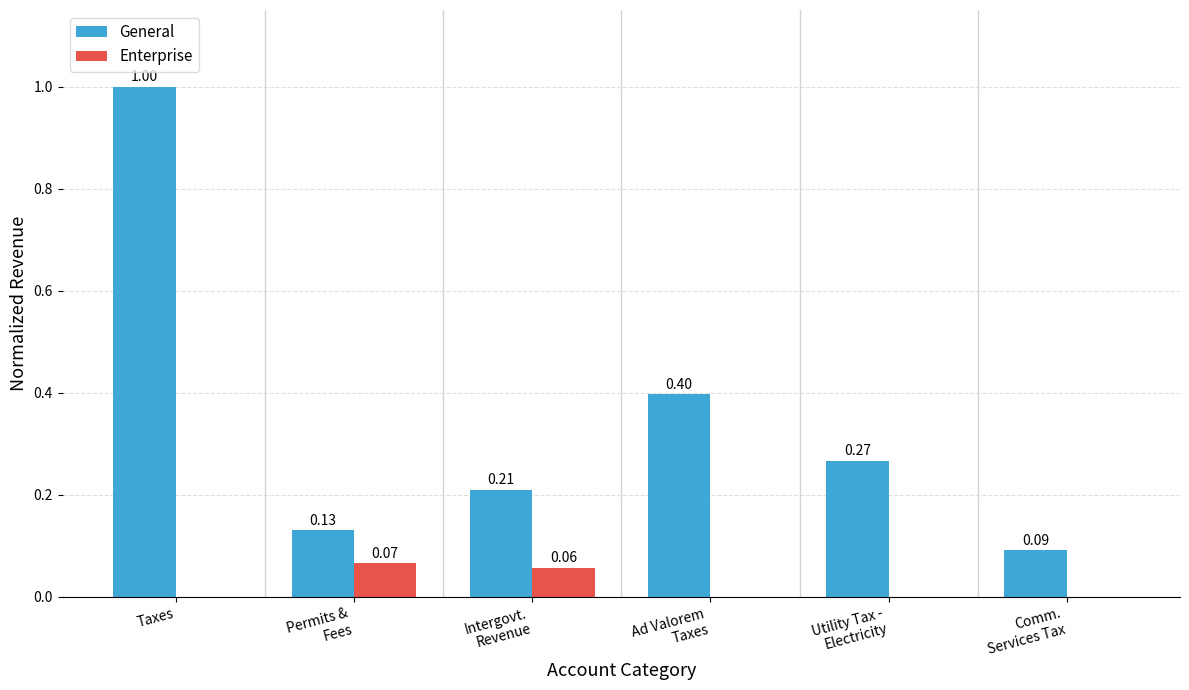

Which series has the largest total across all categories?

General